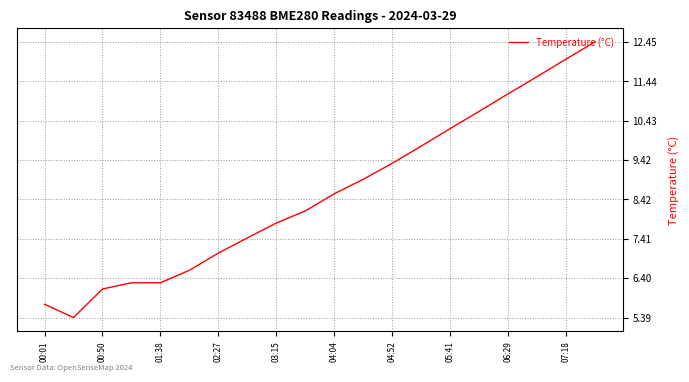

What is the difference between the maximum and minimum values?

7.1